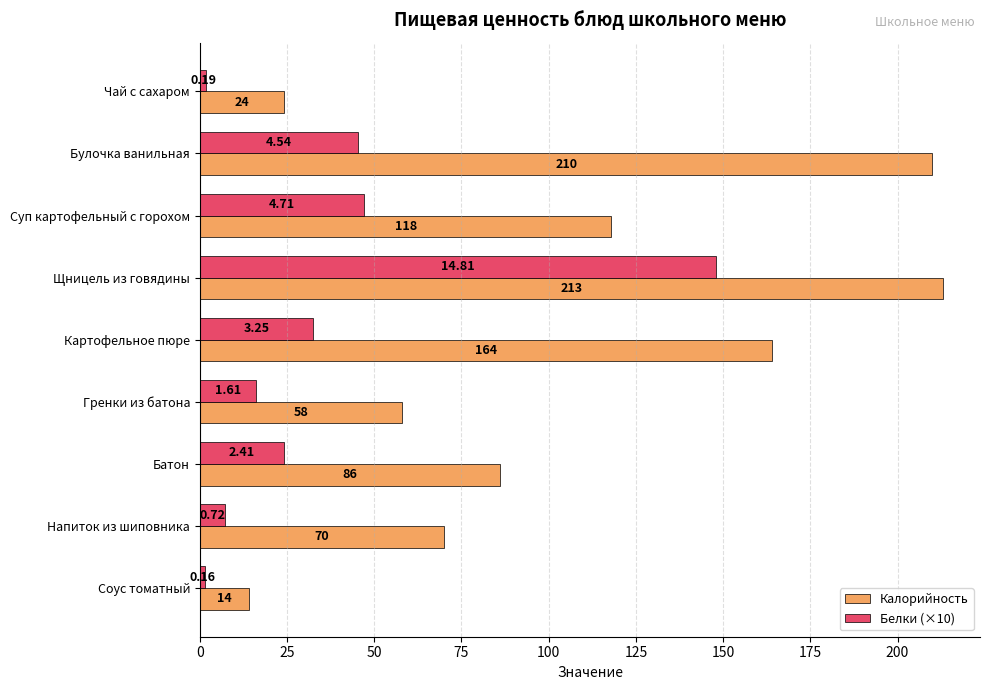

Which label corresponds to the largest value in the chart?

Щницель из говядины